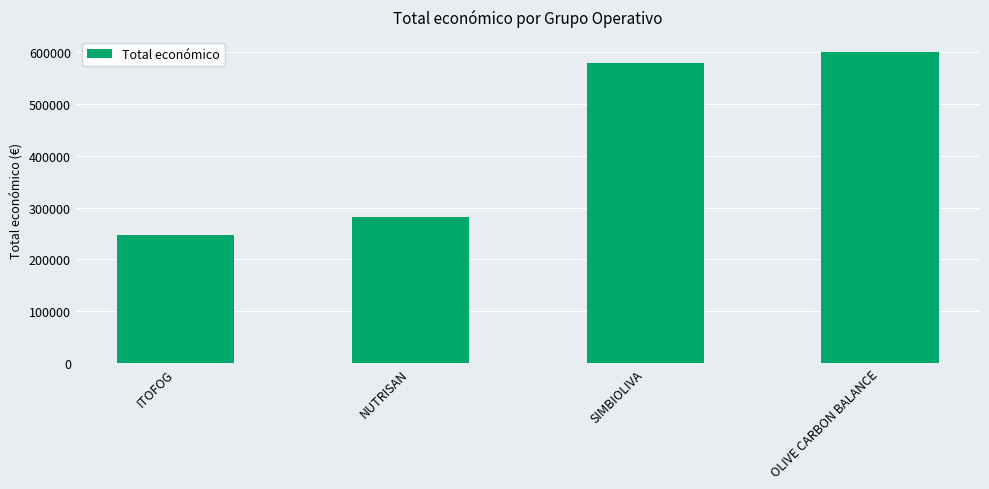

How many values are below 579152?

2